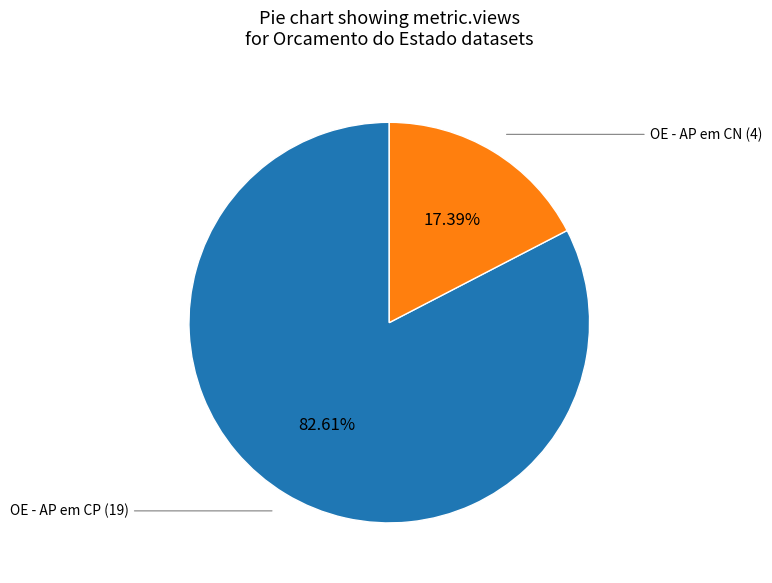

Is there a majority slice in this chart?

Yes